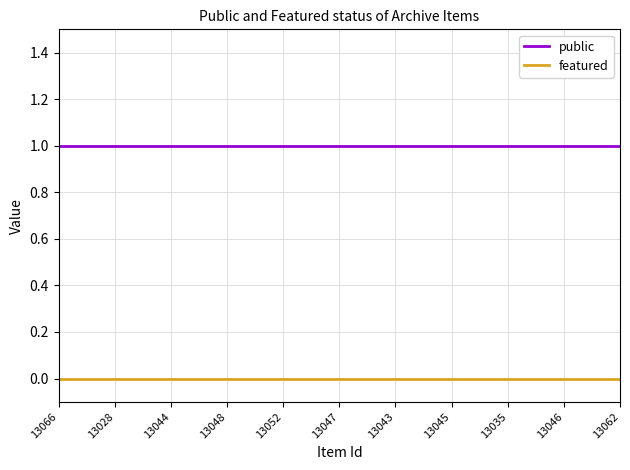

What position from the right is 13066?

11